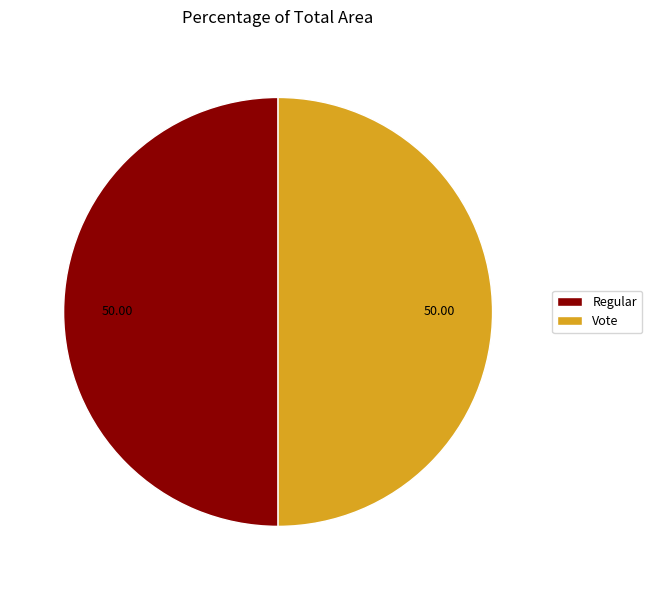

Do Vote and Regular together represent more than half of the pie?

Yes